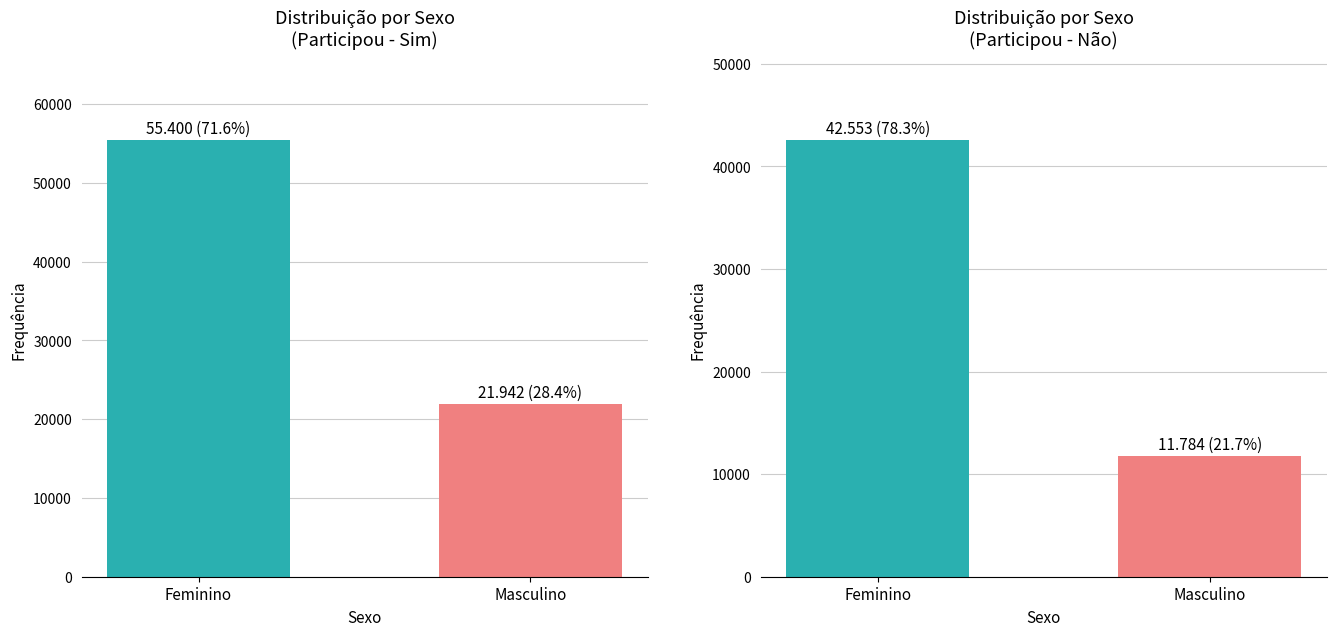

The Sim series shows 10811 at Masculino. True or false?

False